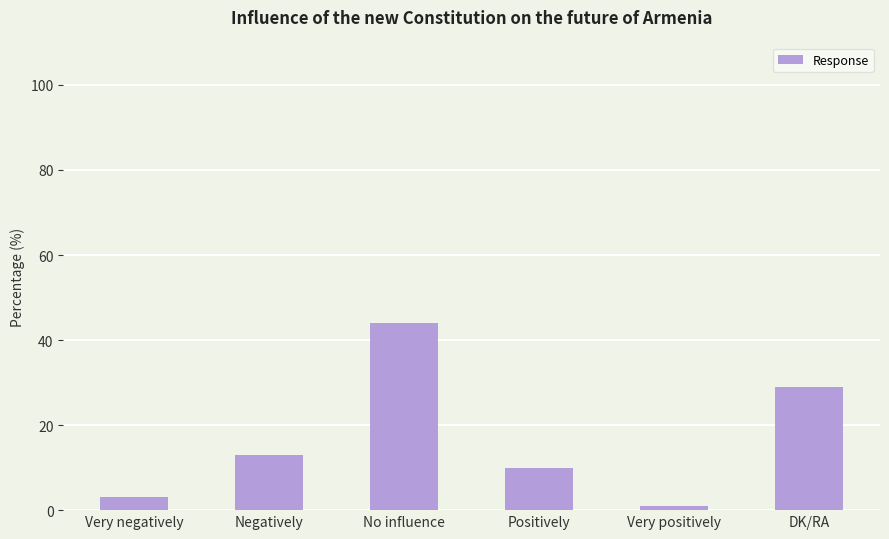

What is the difference between the values at Positively and Very positively?

9